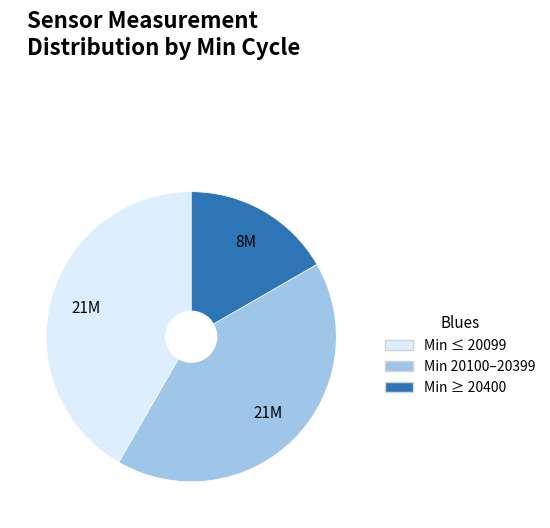

Count the number of slices in the pie.

3